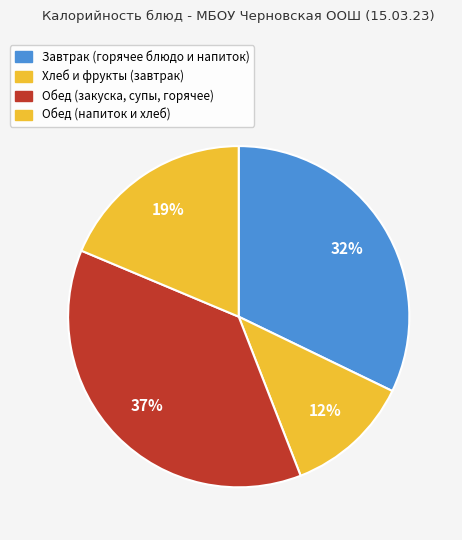

Count the number of slices in the pie.

4